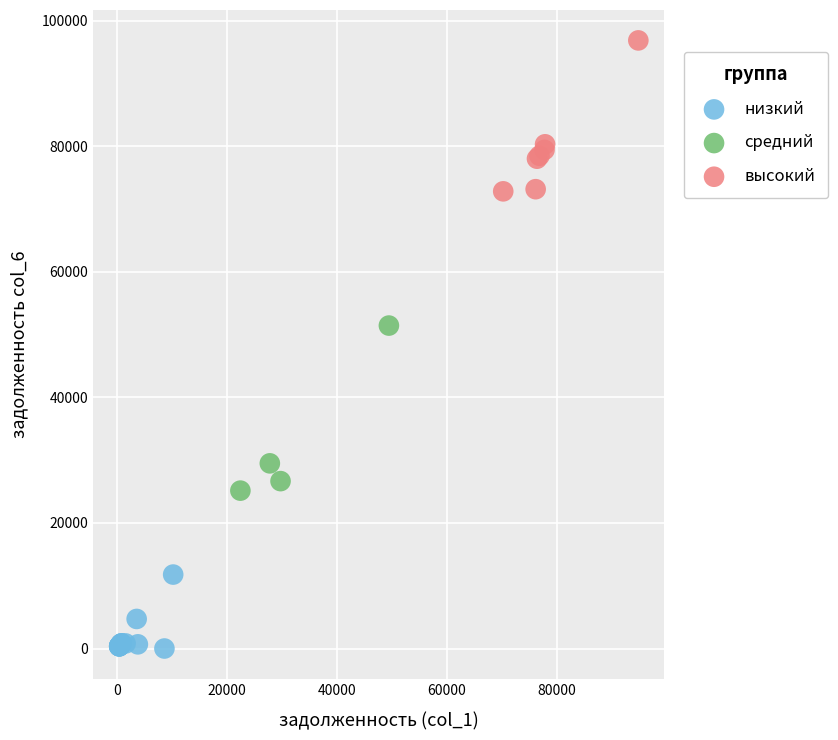

Which series reaches the minimum Y coordinate?

низкий